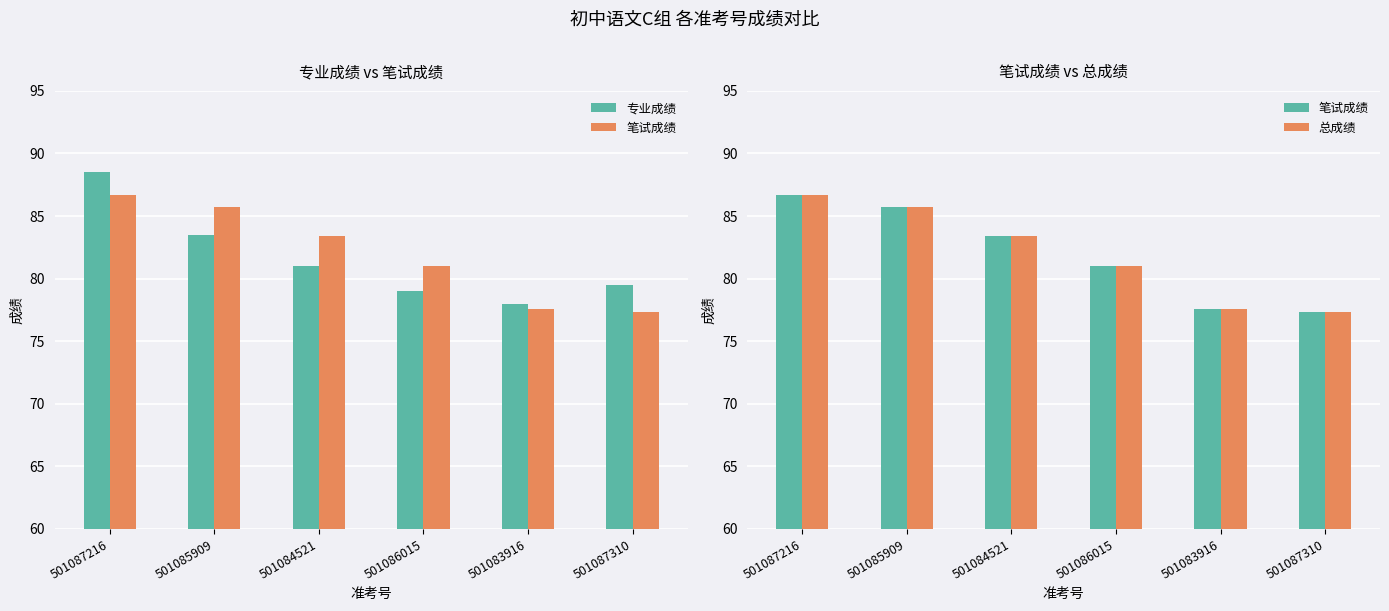

Which label corresponds to the smallest value in the chart?

501087310